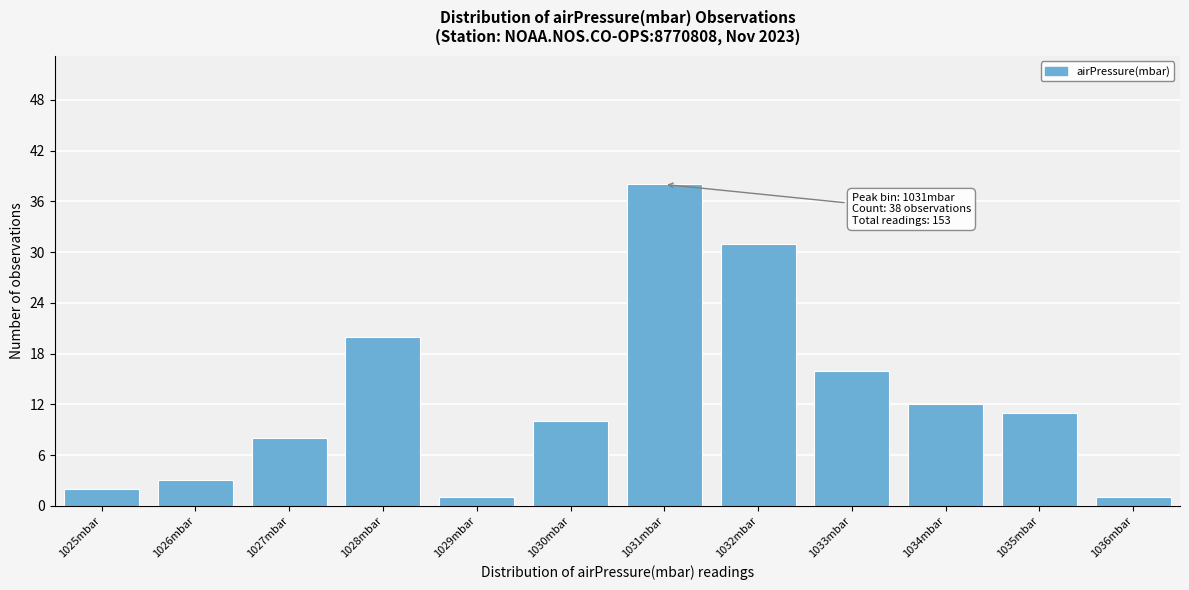

Reading left to right, extract all data points from this chart.

1025mbar=2	1026mbar=3	1027mbar=8	1028mbar=20	1029mbar=1	1030mbar=10	1031mbar=38	1032mbar=31	1033mbar=16	1034mbar=12	1035mbar=11	1036mbar=1